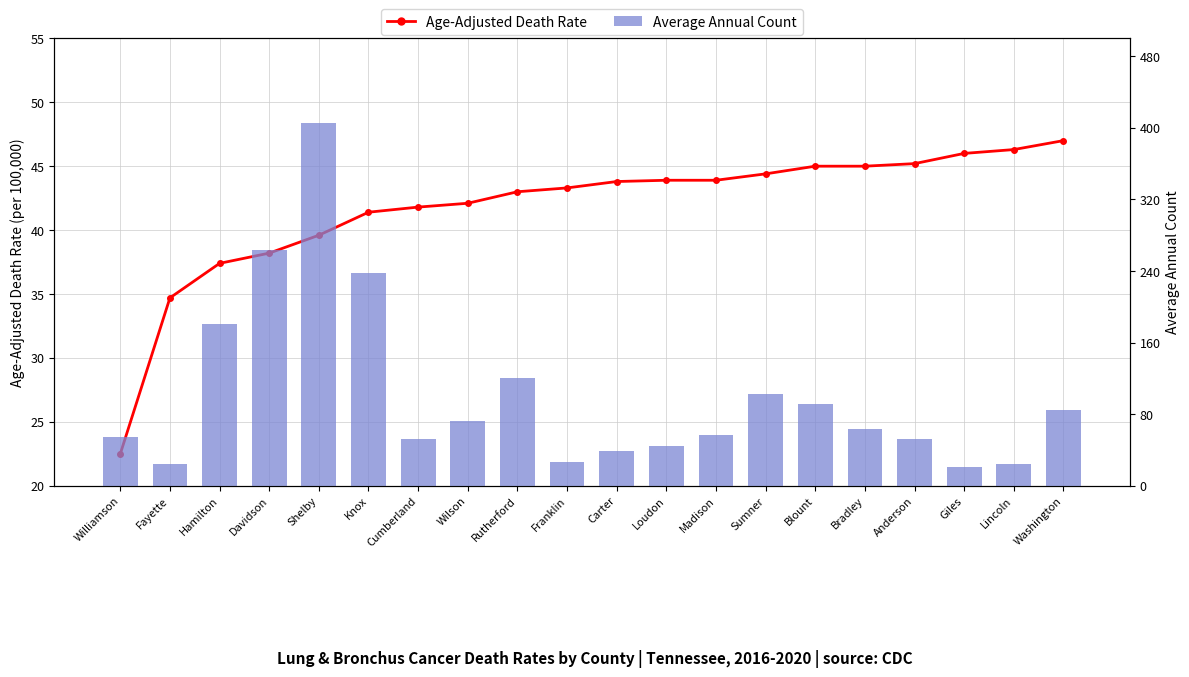

What is the highest value of the Age-Adjusted Death Rate series?

47.0